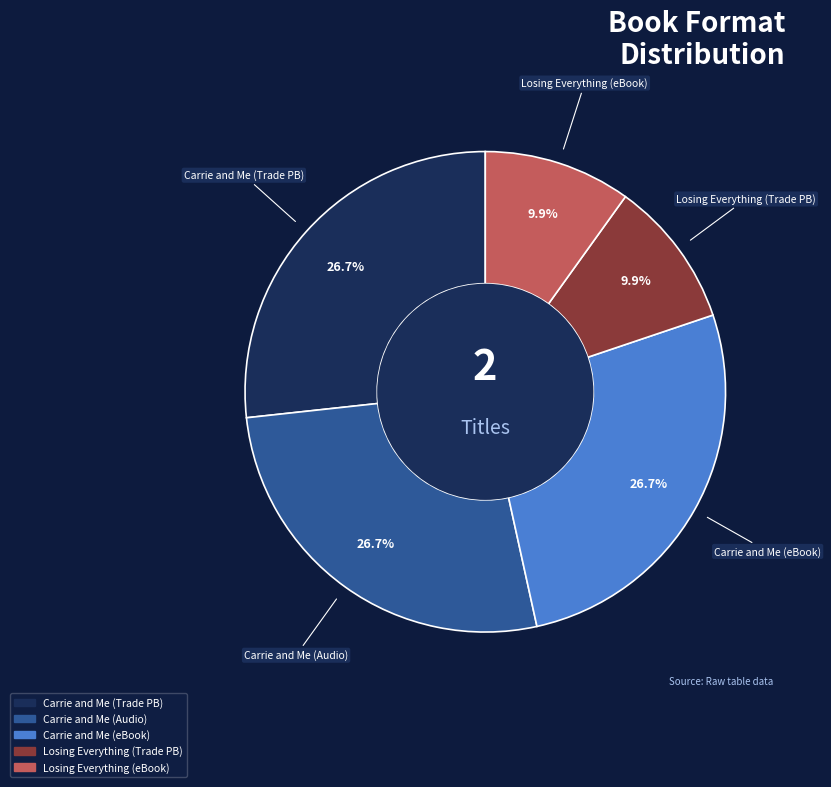

Is there any slice that represents more than half of the pie?

No